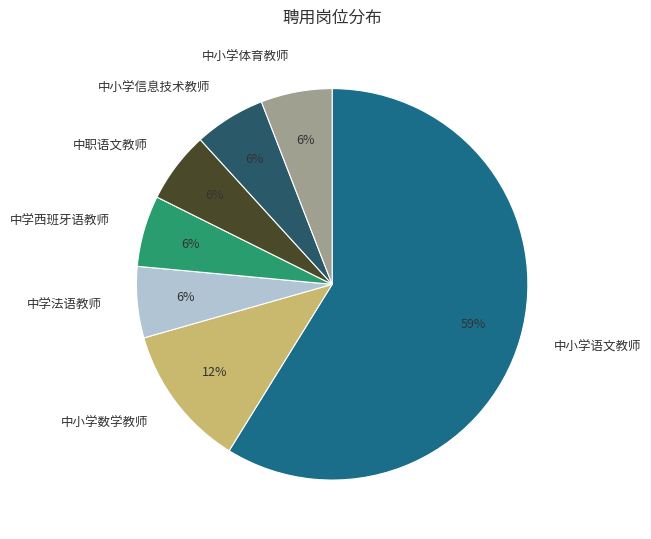

Is it true that 中学法语教师 is 6% of the pie?

True